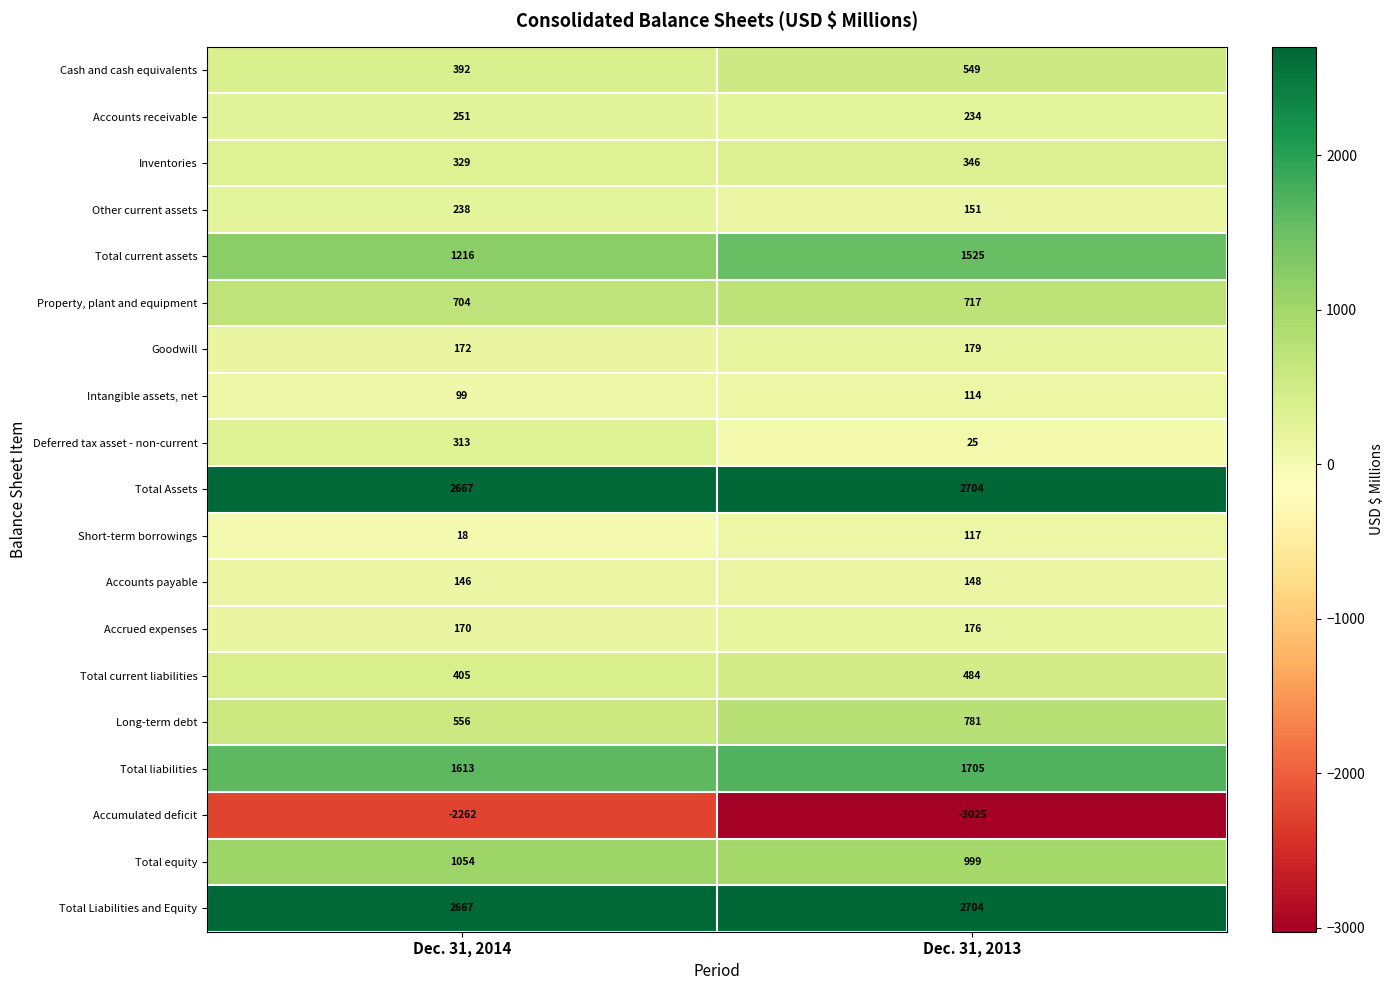

At which category is the sum across all series the highest?

Dec. 31, 2014